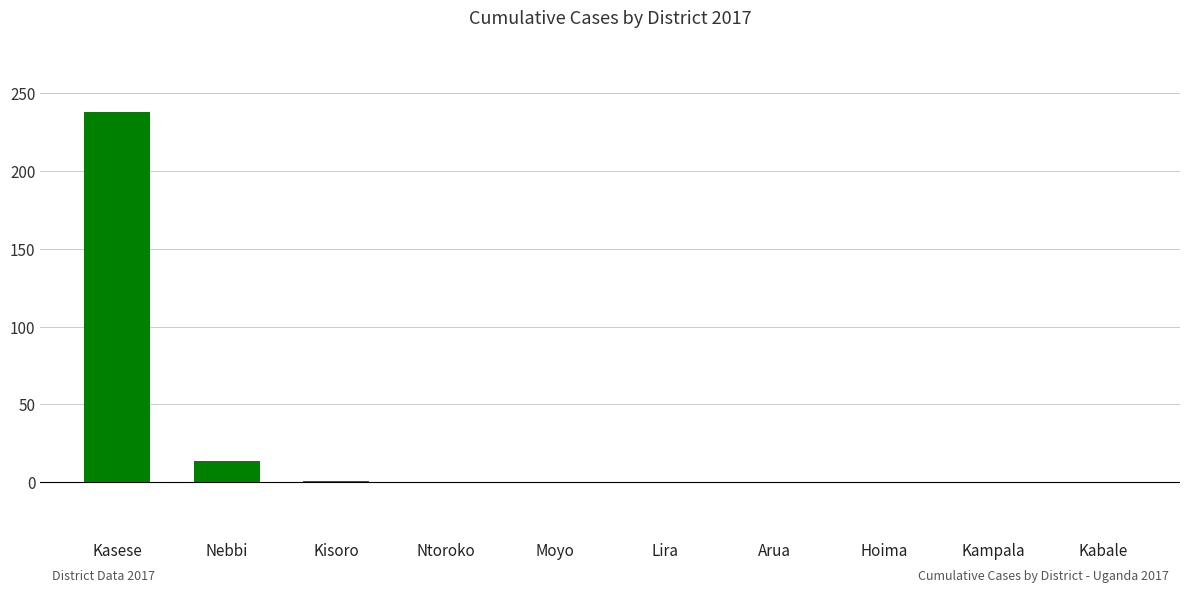

Where is the data nearest to the value 119?

Nebbi